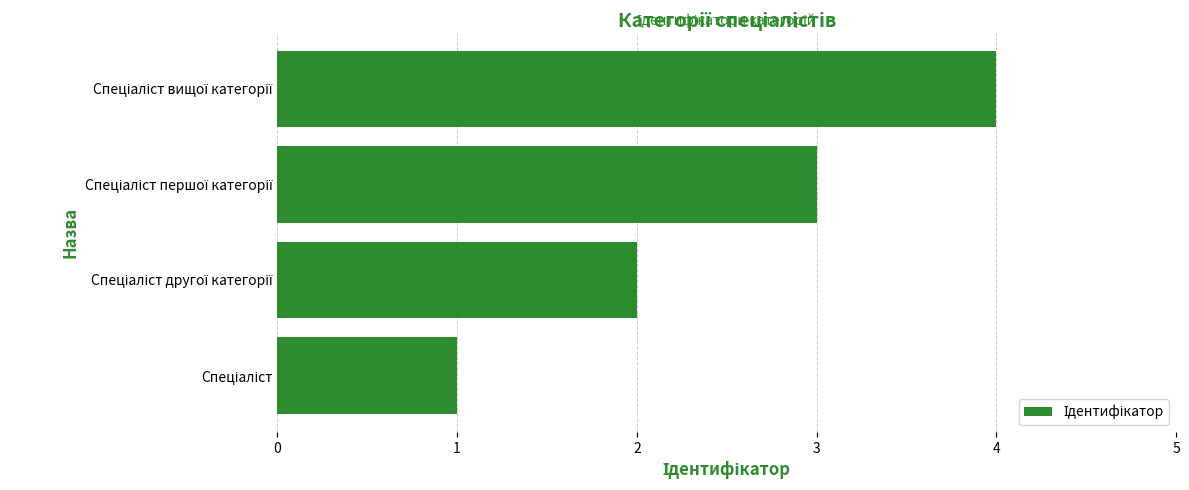

What is the smallest value displayed?

1